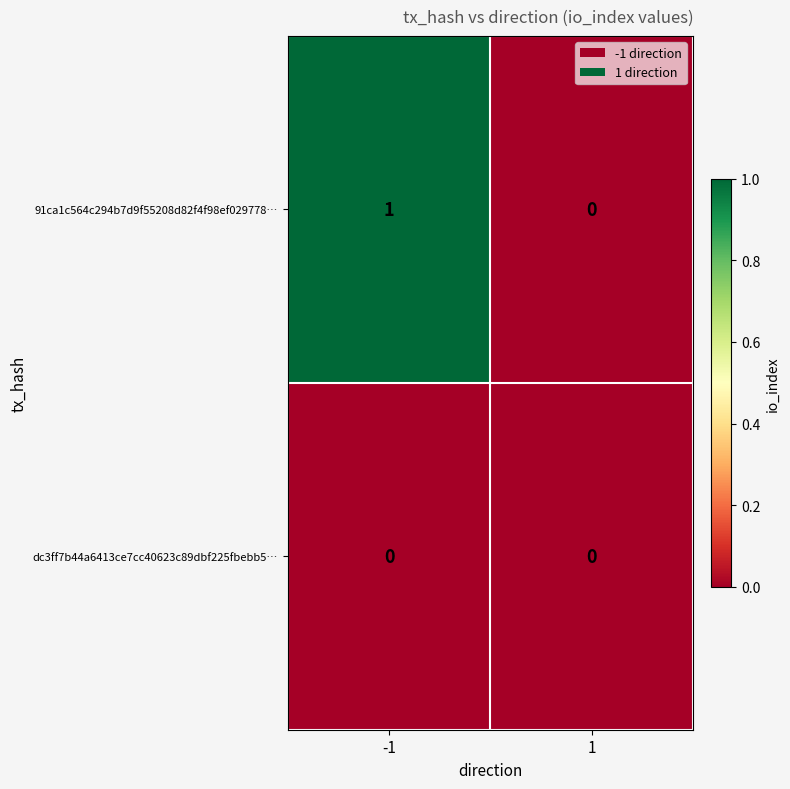

True or false: dc3ff7b44a6413ce7cc40623c89dbf225fbebb5… has a value of 0 at 1.

True